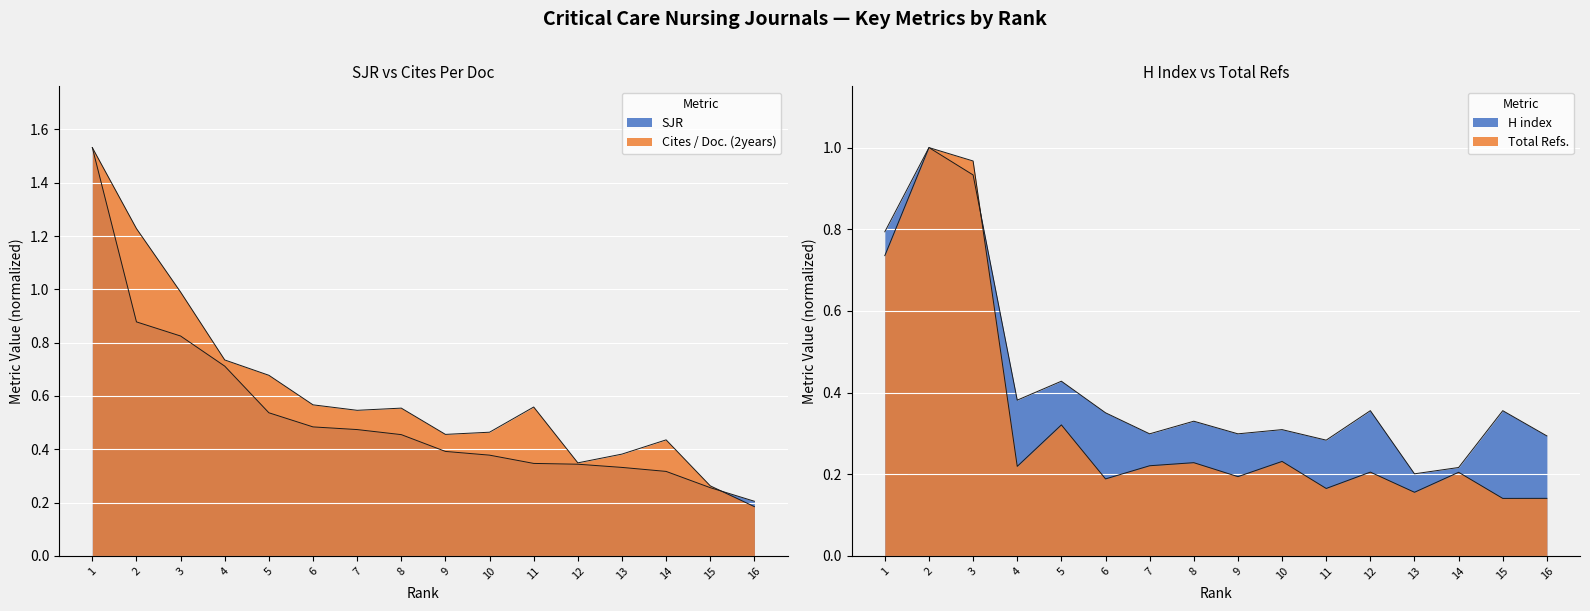

Which category has the lowest value in the Cites / Doc. (2years) series?

16